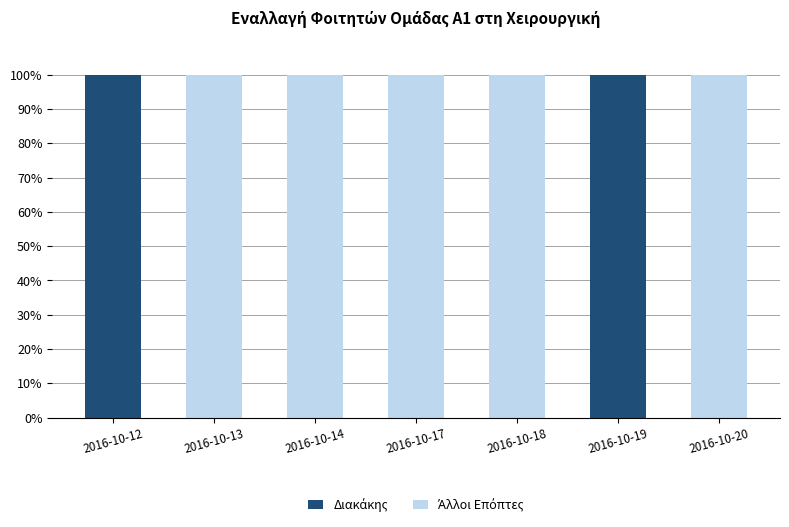

What is the total value across all series at 2016-10-18?

100